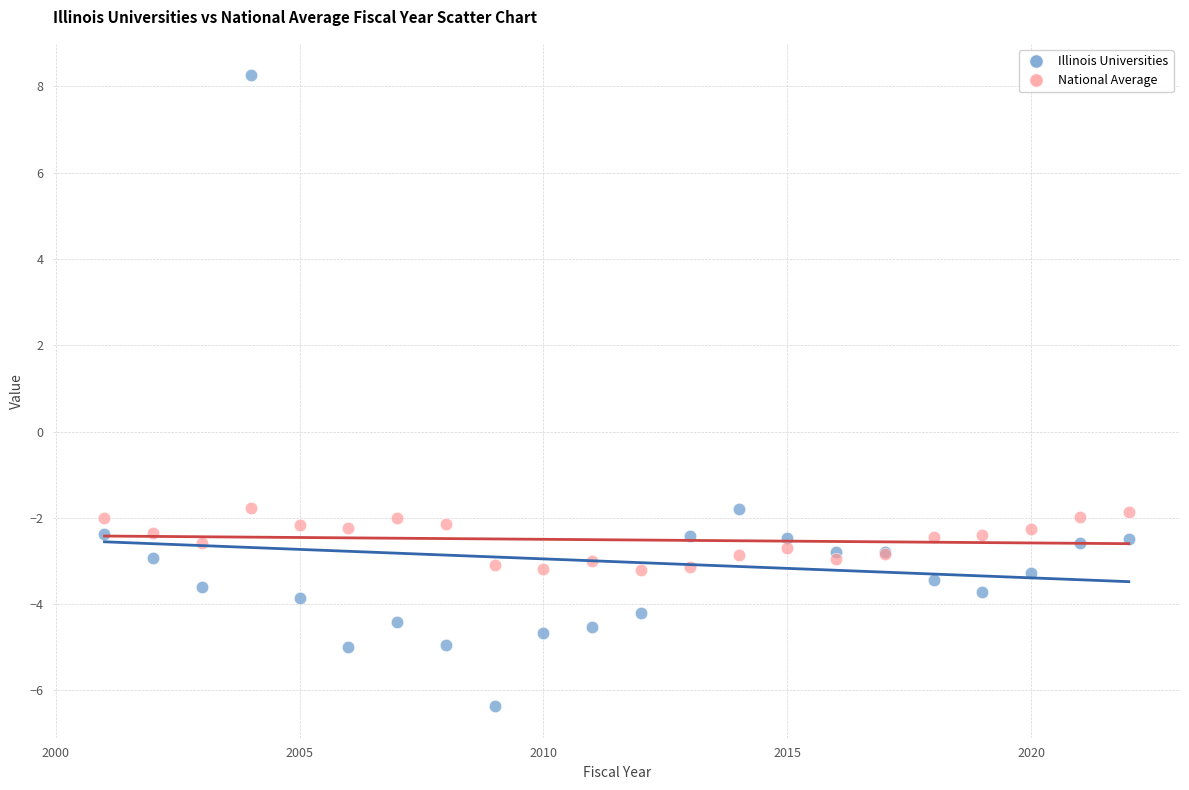

Which series has the widest spread of Y values?

Illinois Universities